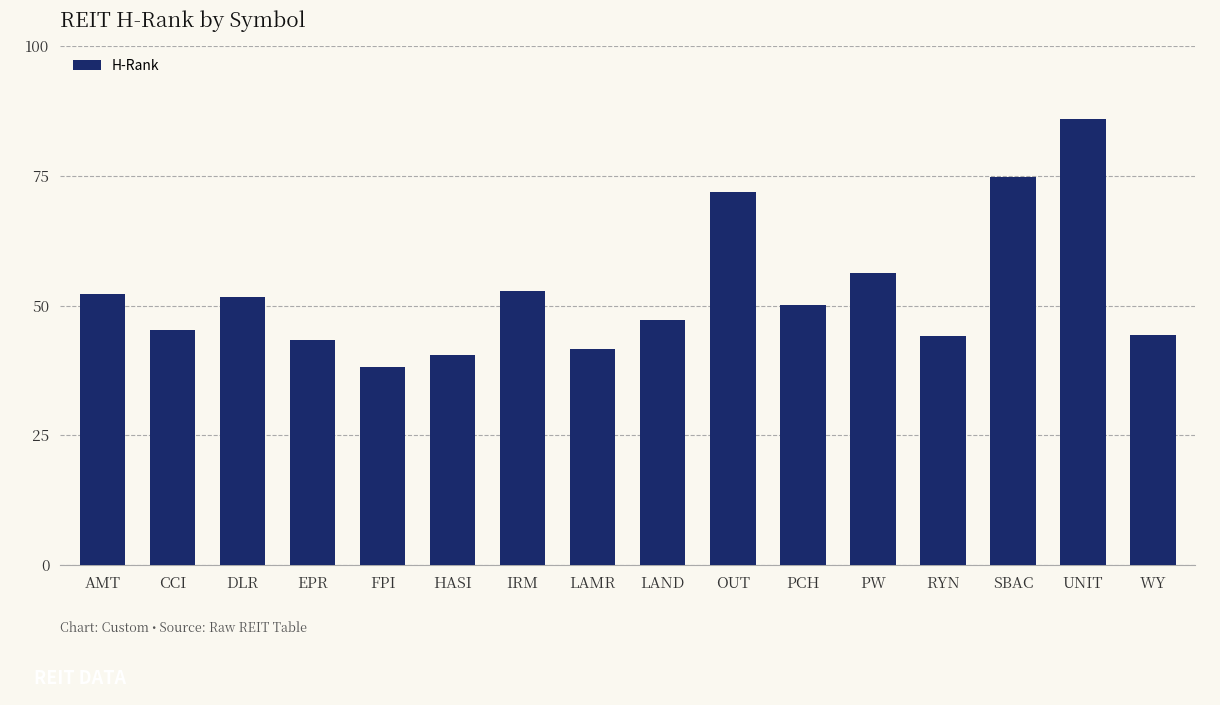

What is the change in value from CCI to WY?

-1.0